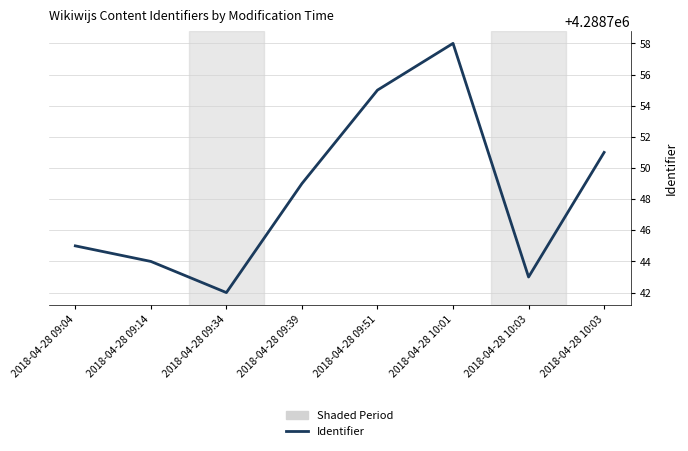

How many distinct data groups are displayed?

1